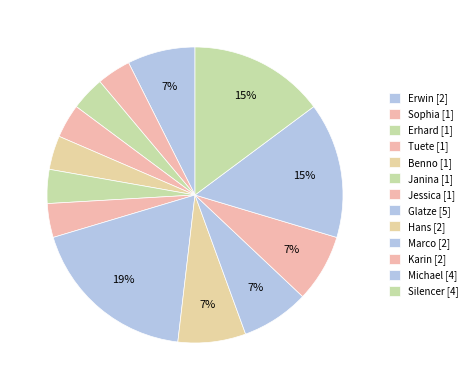

How many slices are in this pie chart?

13